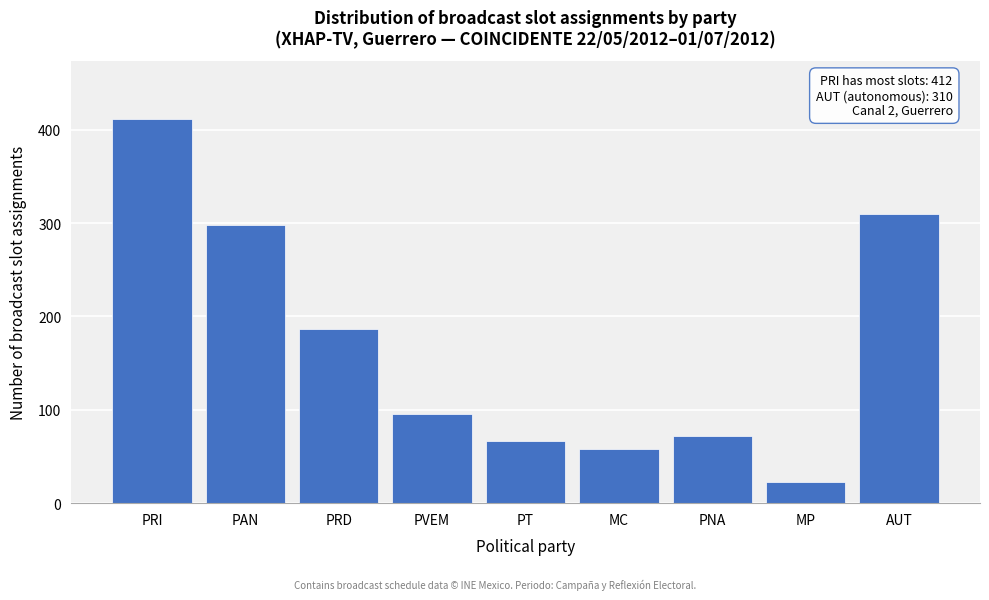

Reading right to left, list all the values displayed in this chart.

AUT=310	MP=23	PNA=72	MC=58	PT=67	PVEM=95	PRD=187	PAN=298	PRI=412